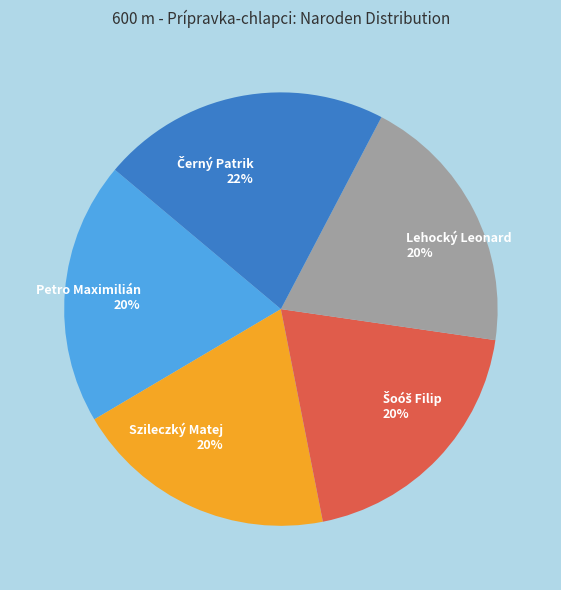

True or false: Szileczký Matej accounts for 20% of the total.

True